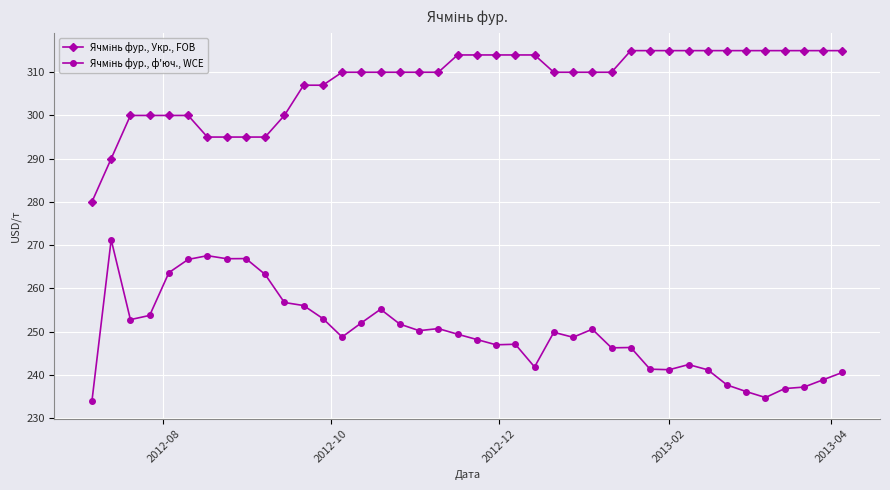

At how many categories does at least one series exceed 302?

29